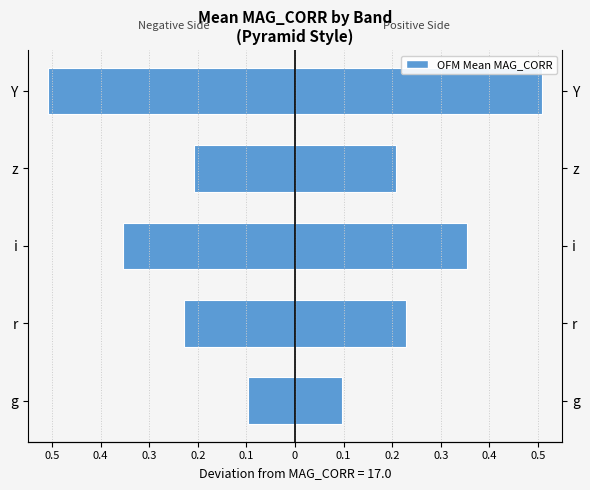

Which series has the widest spread of values?

Mean MAG_CORR (left)